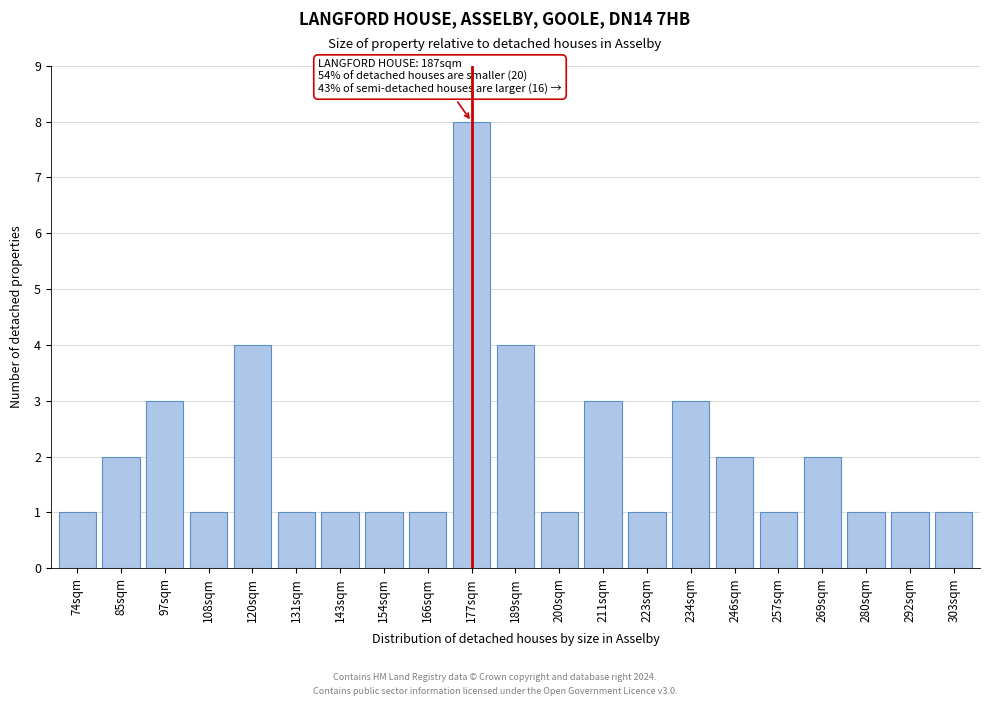

Reading left to right, transcribe all the data shown in this chart.

74sqm=1	85sqm=2	97sqm=3	108sqm=1	120sqm=4	131sqm=1	143sqm=1	154sqm=1	166sqm=1	177sqm=8	189sqm=4	200sqm=1	211sqm=3	223sqm=1	234sqm=3	246sqm=2	257sqm=1	269sqm=2	280sqm=1	292sqm=1	303sqm=1